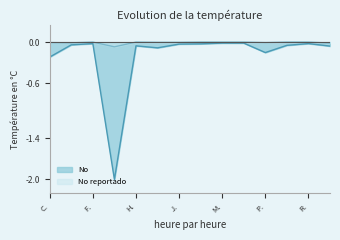

Reading right to left, what are all the values shown in this chart?

No: -0.1	-0.0	-0.0	-0.2	-0.0	-0.0	-0.0	-0.0	-0.1	-0.1	-2.0	-0.0	-0.0	-0.2
No reportado: -0.0	0.0	0.0	-0.0	0.0	0.0	0.0	-0.0	-0.0	0.0	-0.1	0.0	-0.0	-0.0